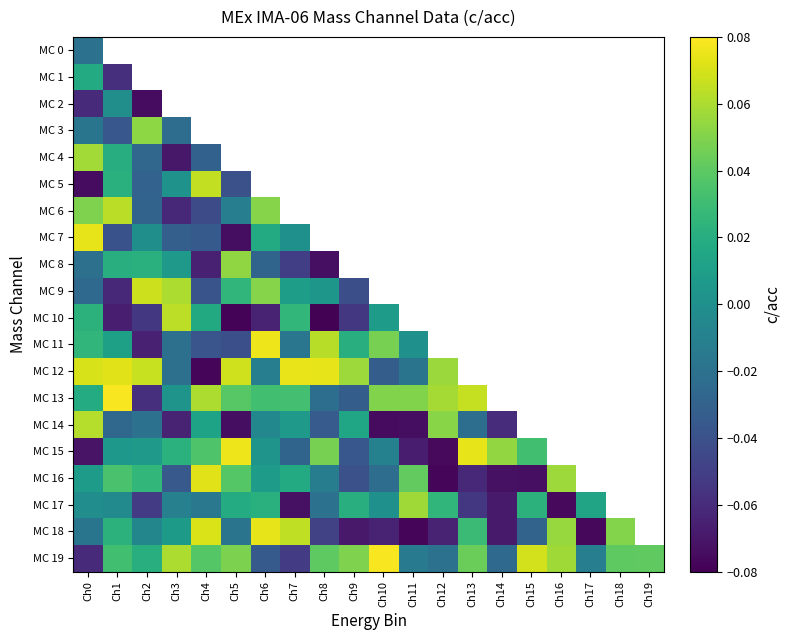

What is the maximum value shown in the chart?

0.1